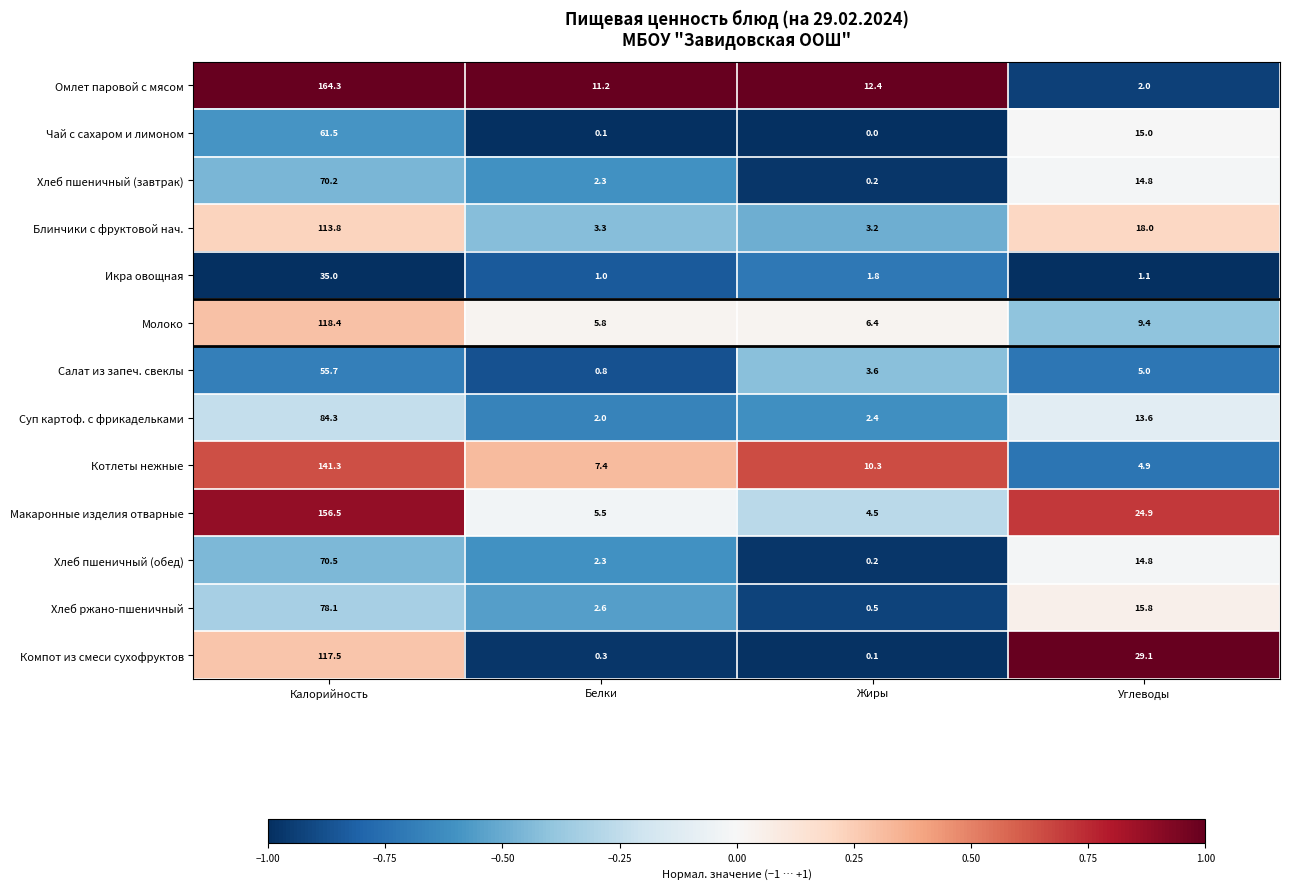

True or false: Котлеты нежные has a value of 4.9 at Углеводы.

True